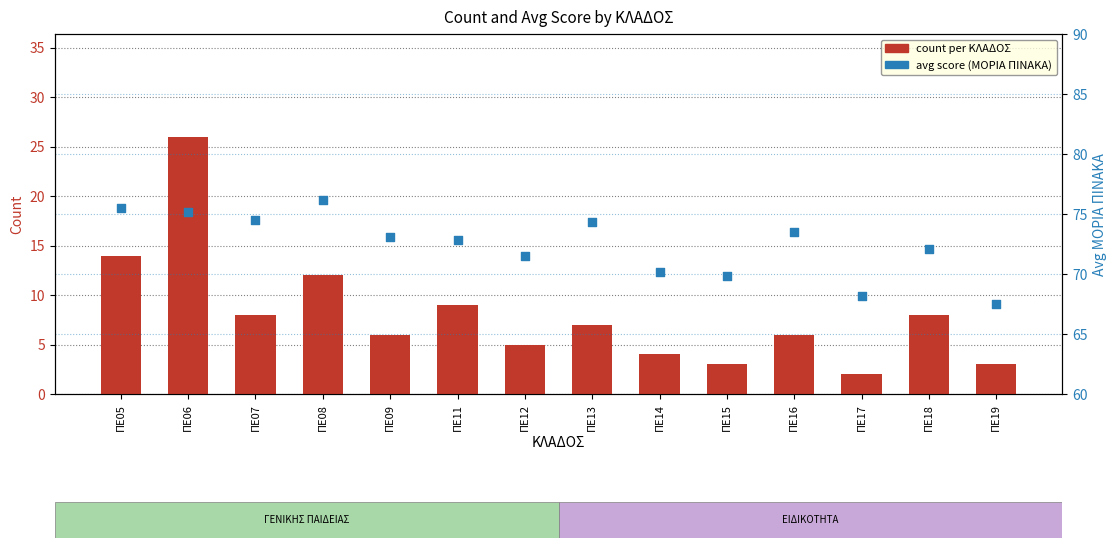

Which series has the largest total across all categories?

avg score (ΜΟΡΙΑ ΠΙΝΑΚΑ)